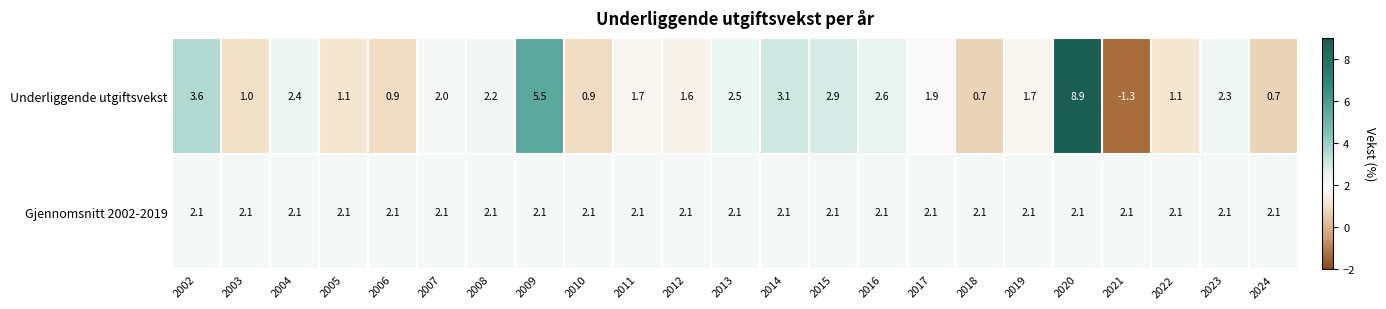

What is the smallest value displayed?

-1.3